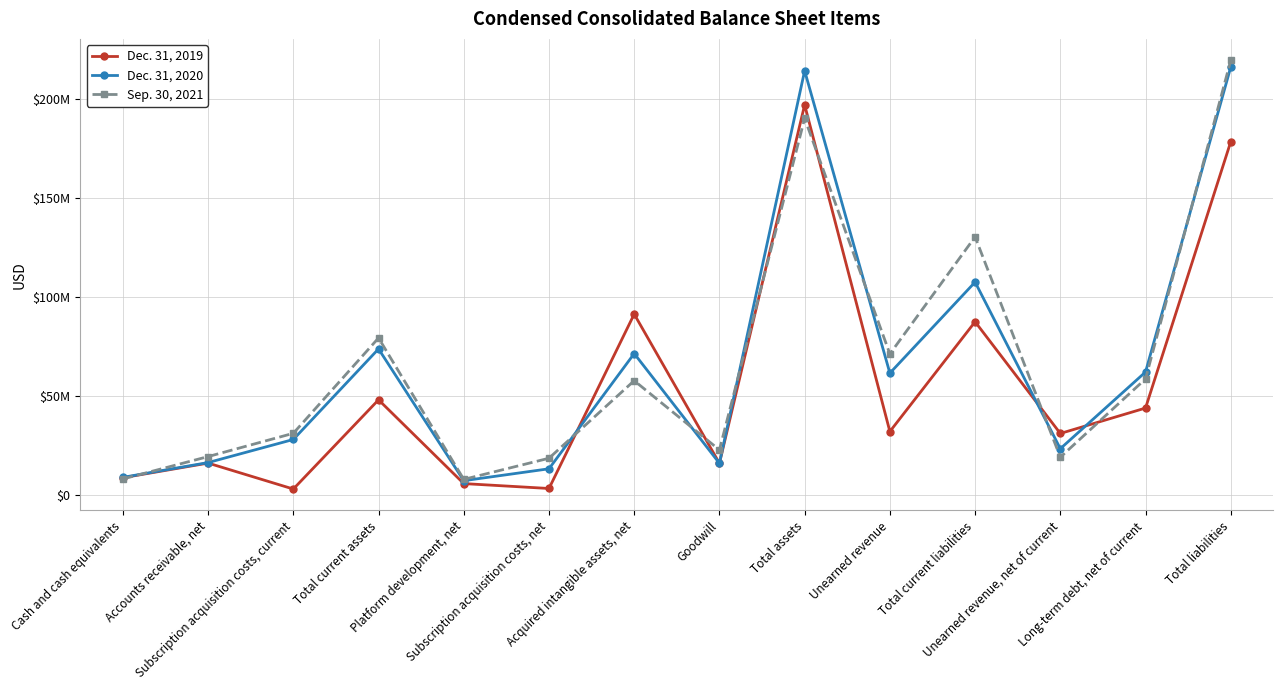

Read the Sep. 30, 2021 value at Long-term debt, net of current, to the nearest 50.

58718300